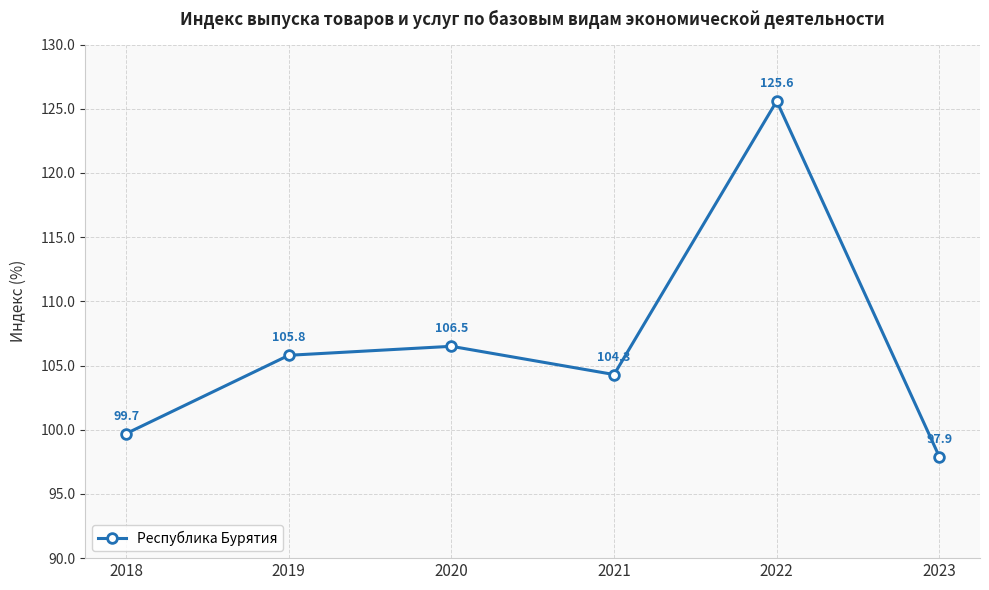

What is the change in value from 2019 to 2021?

-1.5